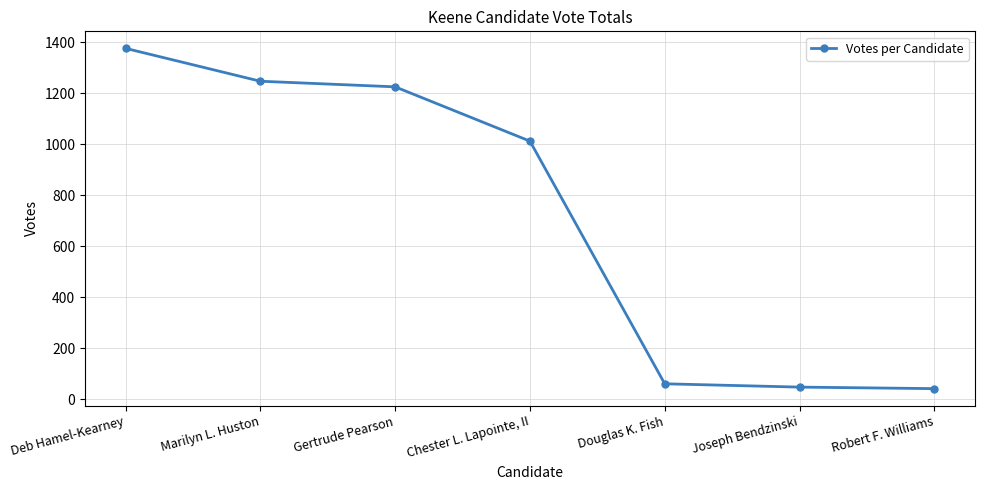

Where does the data first go above 1013?

Deb Hamel-Kearney